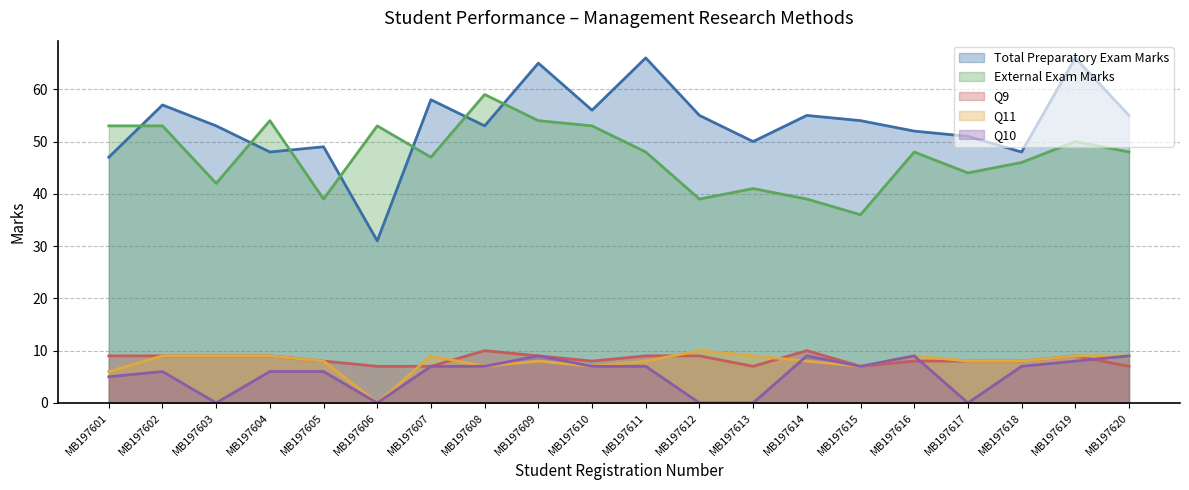

At which category does the chart reach its minimum across all series?

MB197606